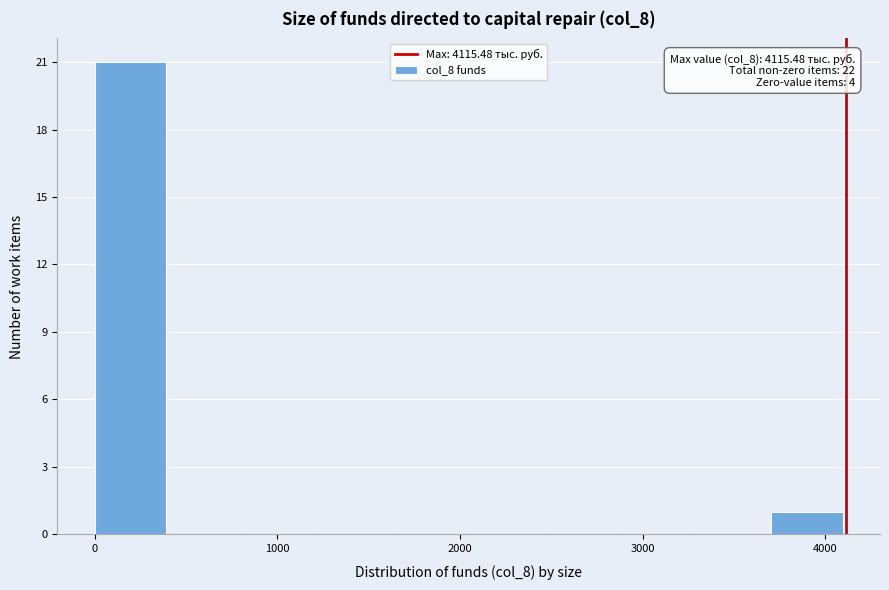

Over which range of the x-axis is the bar tallest?

0 to 400